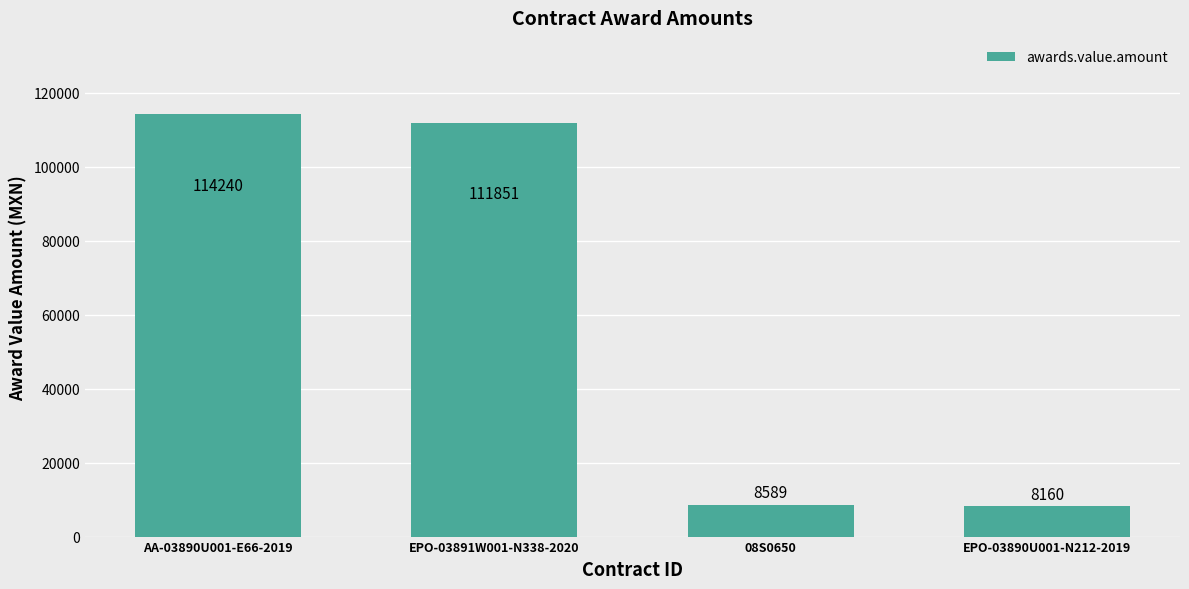

Reading left to right, extract all data points from this chart.

AA-03890U001-E66-2019=114240	EPO-03891W001-N338-2020=111851	08S0650=8589	EPO-03890U001-N212-2019=8160